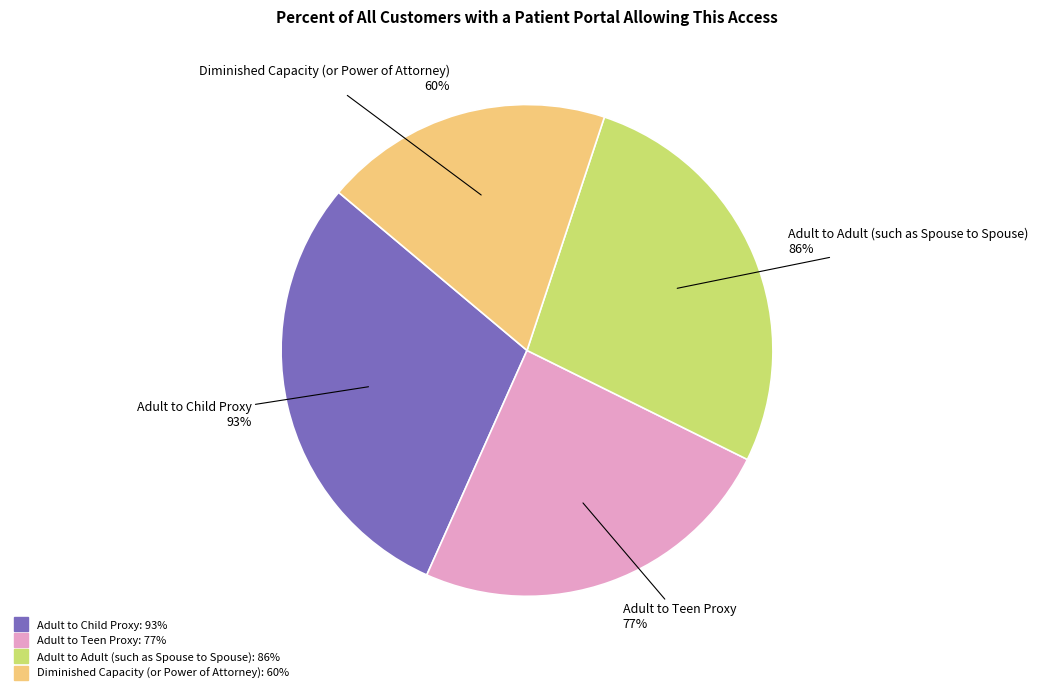

What portion of the pie excludes Adult to Adult (such as Spouse to Spouse)?

72.8%